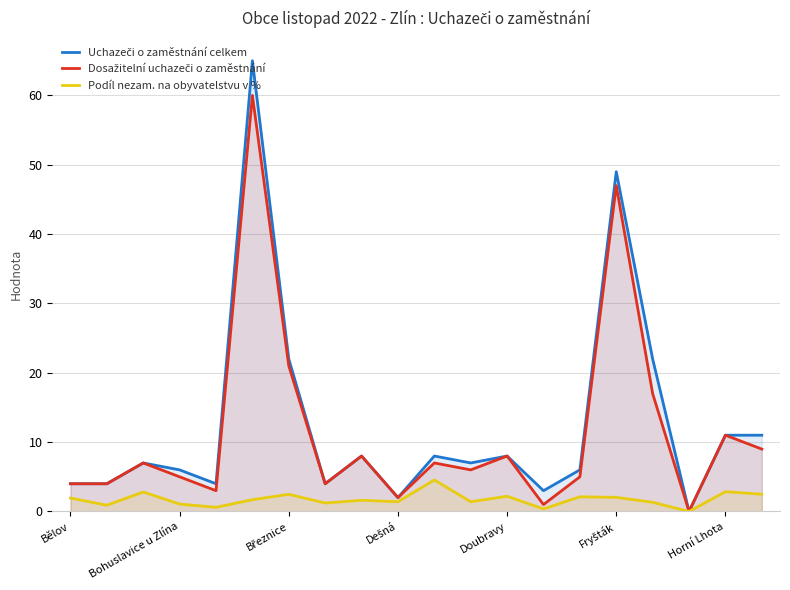

Reading right to left, list all the values displayed in this chart.

Uchazeči o zaměstnání celkem: 11.0	11.0	0.0	22.0	49.0	6.0	3.0	8.0	7.0	8.0	2.0	8.0	4.0	22.0	65.0	4.0	6.0	7.0	4.0	4.0
Dosažitelní uchazeči o zaměstnání: 9.0	11.0	0.0	17.0	47.0	5.0	1.0	8.0	6.0	7.0	2.0	8.0	4.0	21.0	60.0	3.0	5.0	7.0	4.0	4.0
Podíl nezam. na obyvatelstvu v %: 2.5	2.9	0.0	1.3	2.0	2.1	0.4	2.2	1.4	4.5	1.4	1.6	1.2	2.5	1.7	0.6	1.1	2.8	0.9	1.9